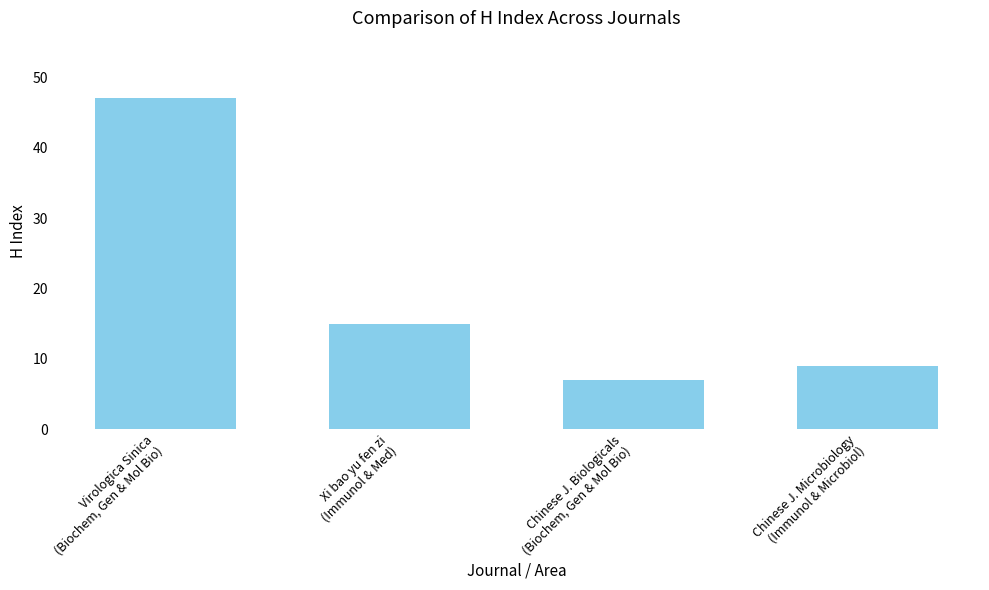

Which has a higher value, Chinese J. Microbiology
(Immunol & Microbiol) or Virologica Sinica
(Biochem, Gen & Mol Bio)?

Virologica Sinica
(Biochem, Gen & Mol Bio)